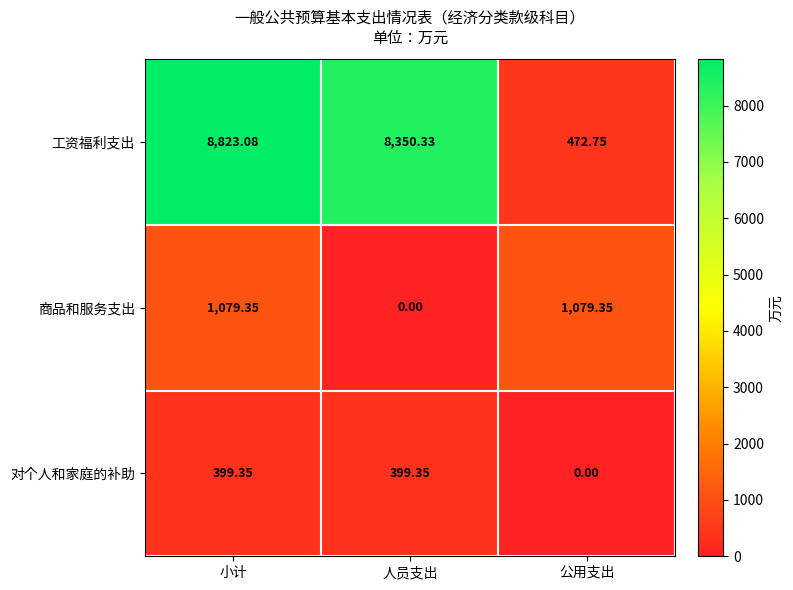

At which category is the sum across all series the highest?

小计